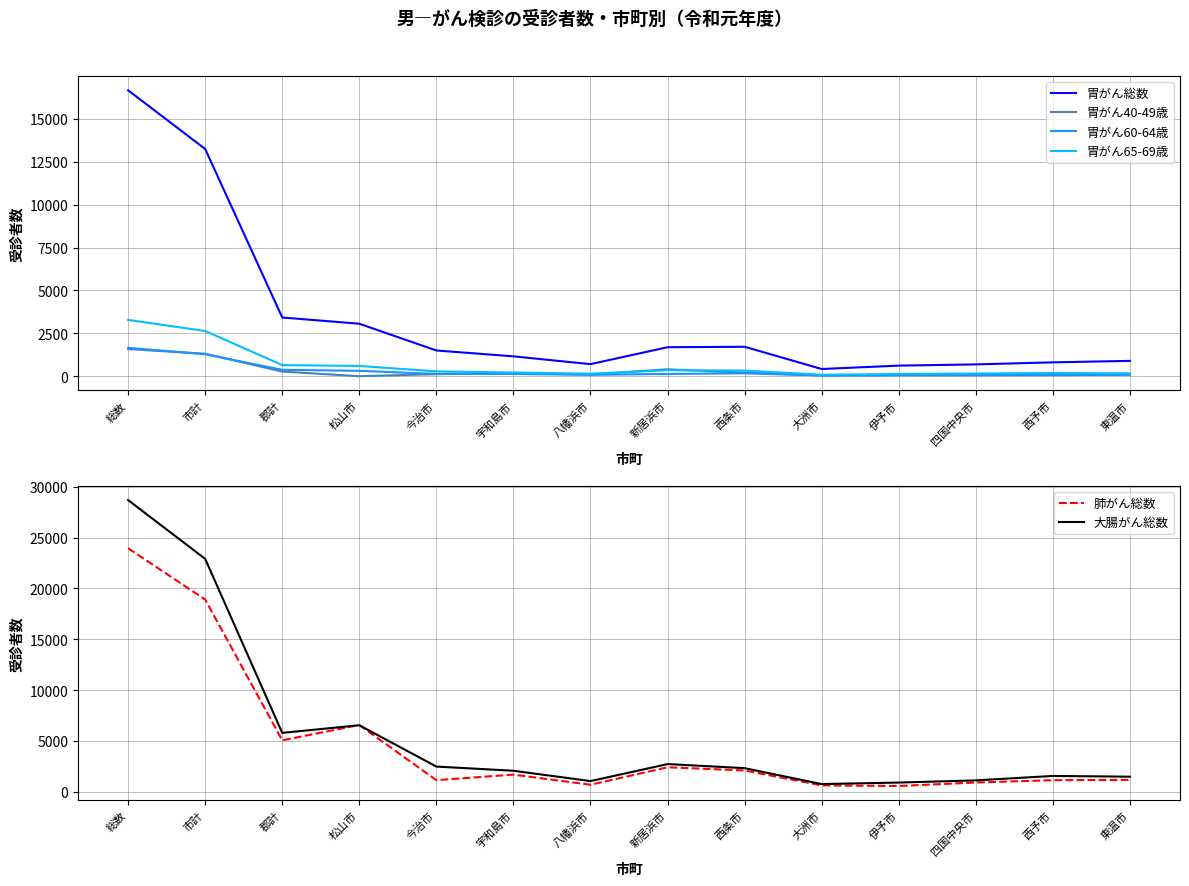

What value does the 肺がん総数 series have at 西条市, to the nearest 100?

2100